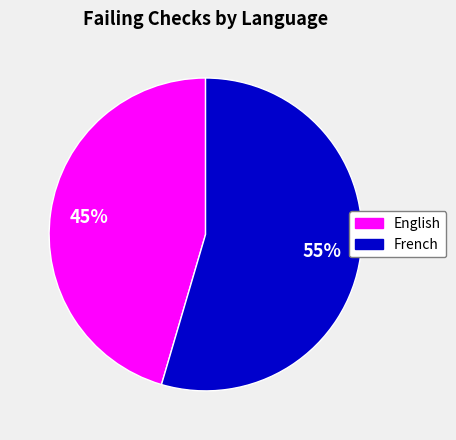

To the nearest percent, what is the average slice percentage?

50%